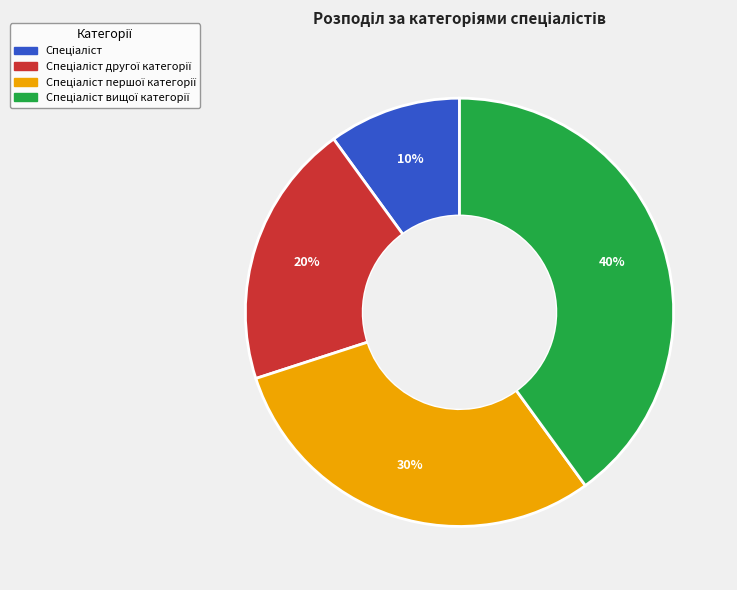

How many slices are in this pie chart?

4